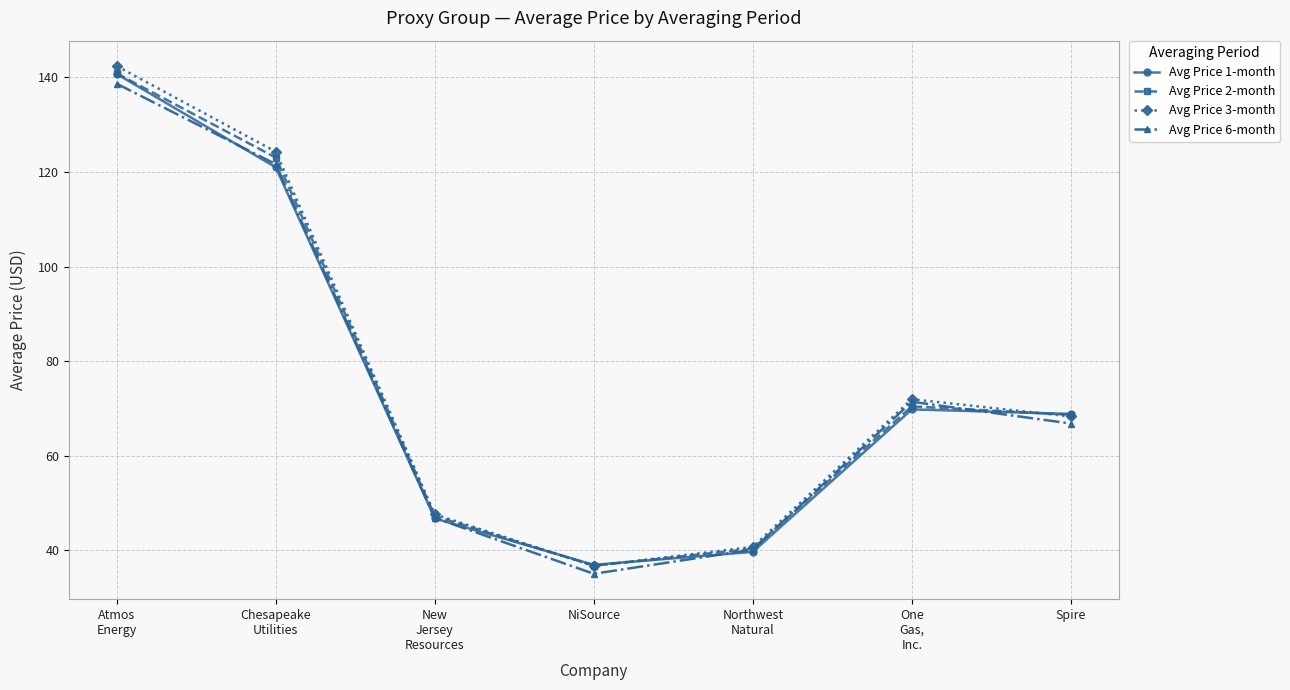

True or false: Avg Price 2-month has a value of 68.7 at Spire.

True